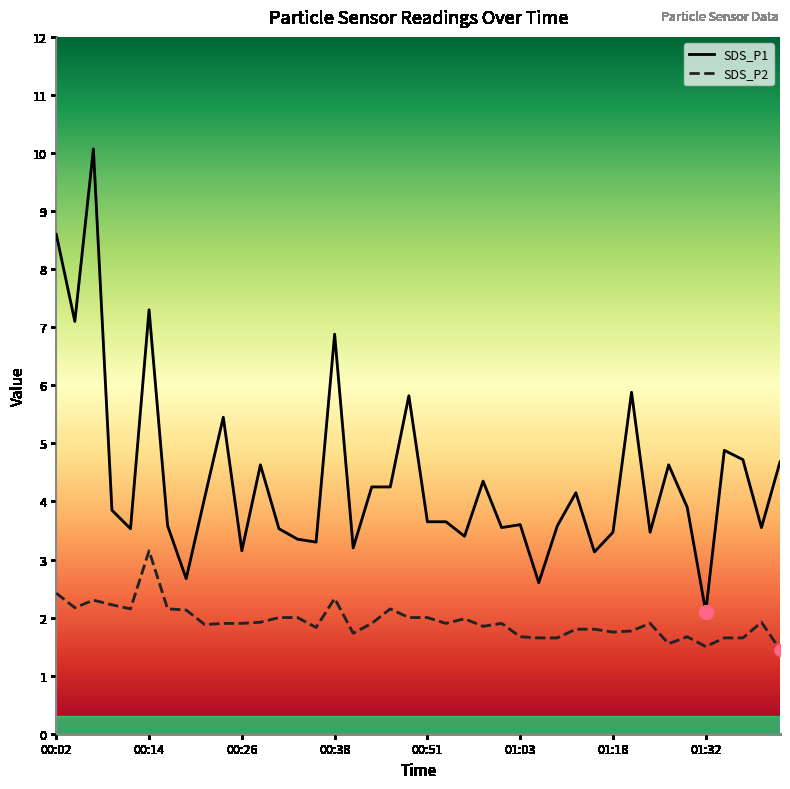

Where is the first local maximum for SDS_P1?

00:06